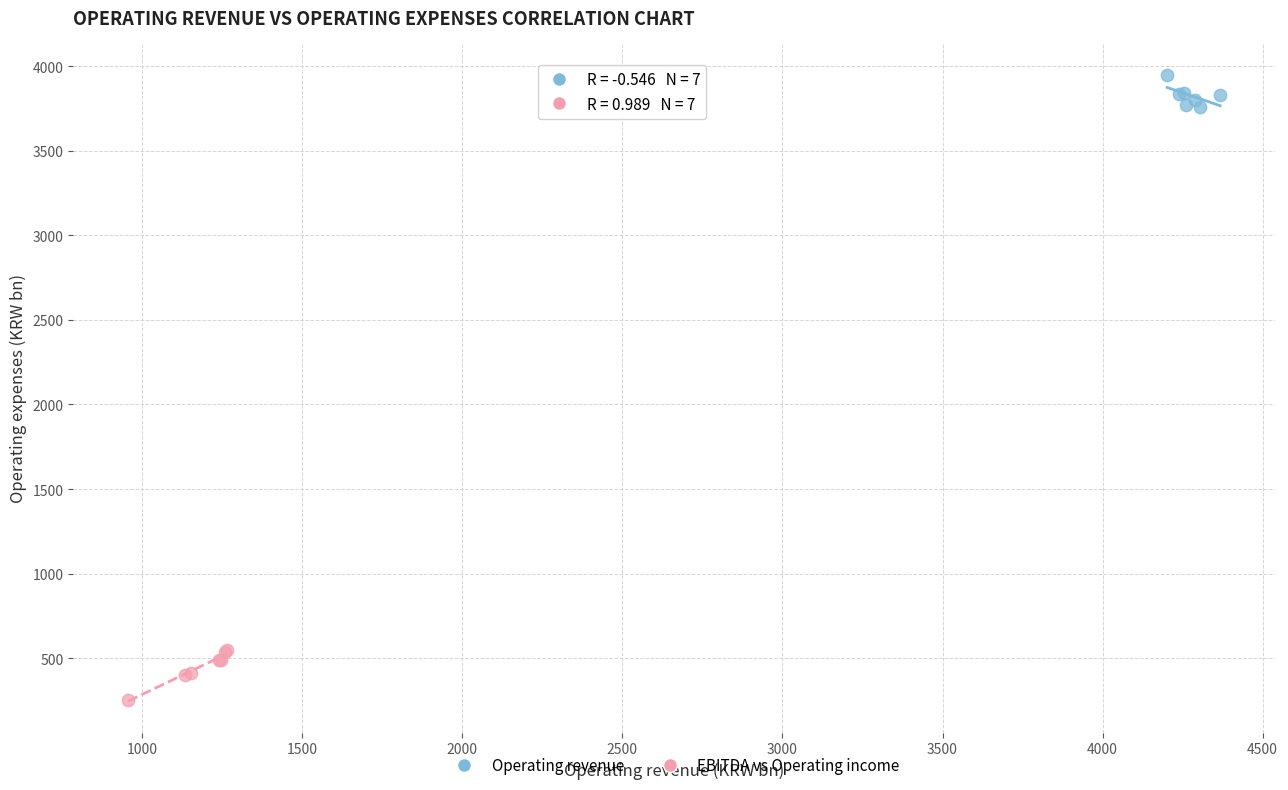

Which series contains the highest Y value?

Operating revenue